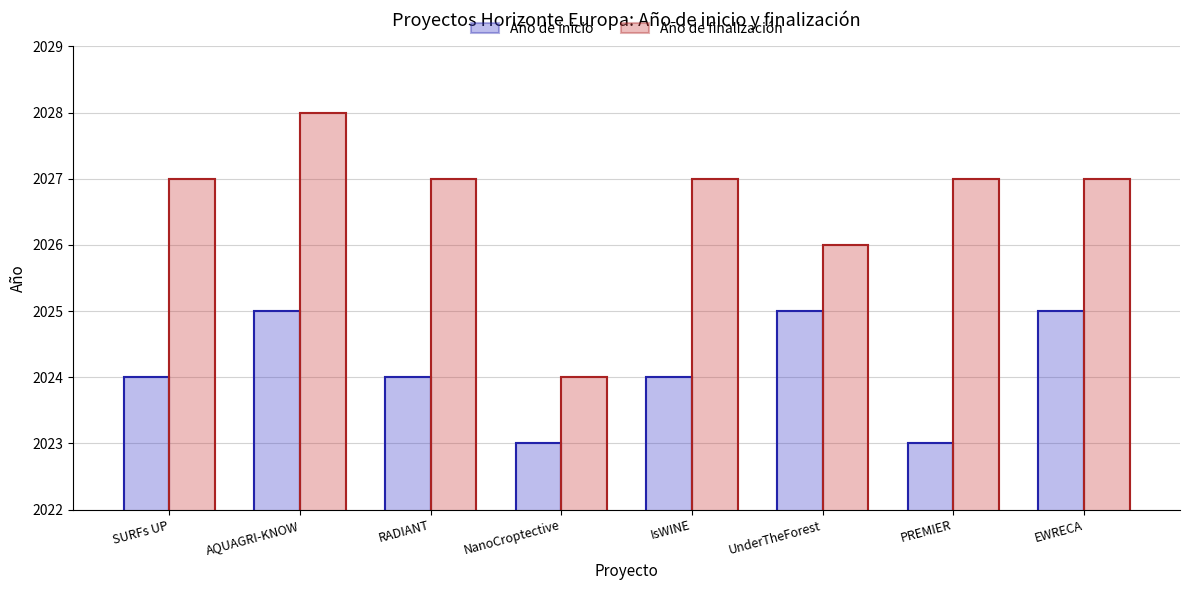

At which category does the chart reach its peak across all series?

AQUAGRI-KNOW